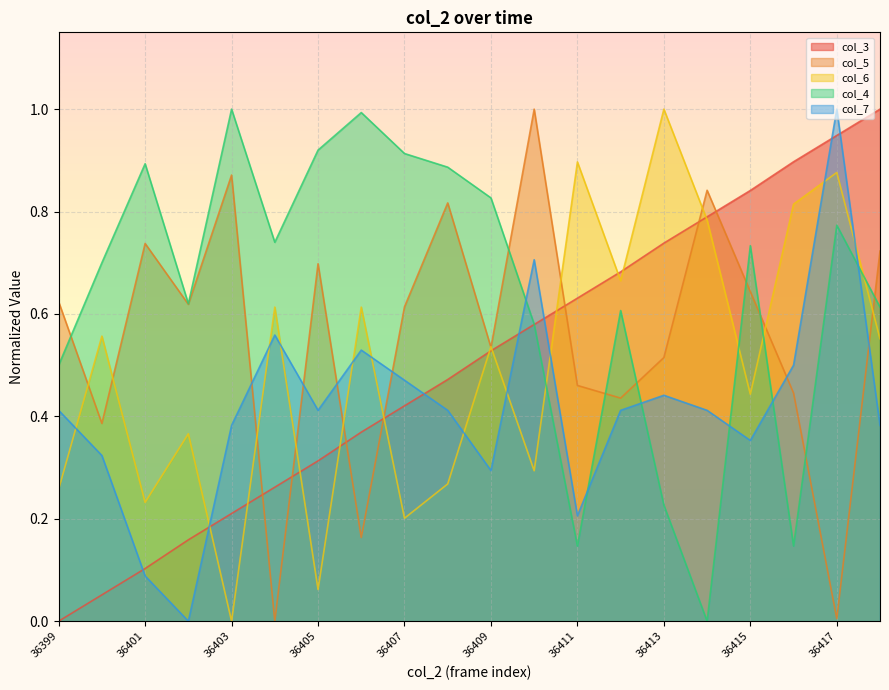

What is the total value across all series at 36406?

2.7